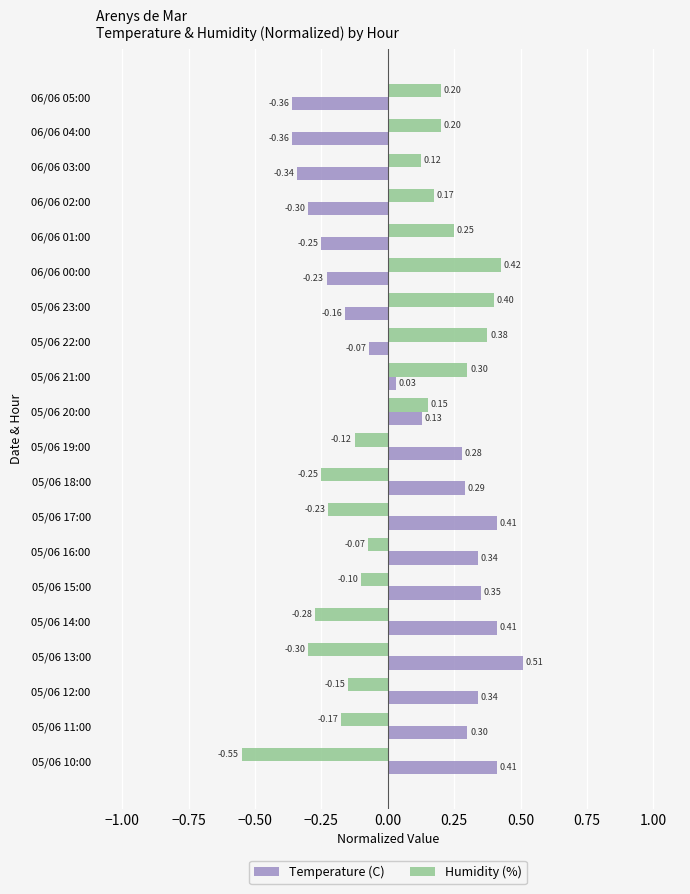

Which series has the widest spread of values?

Humidity (%)